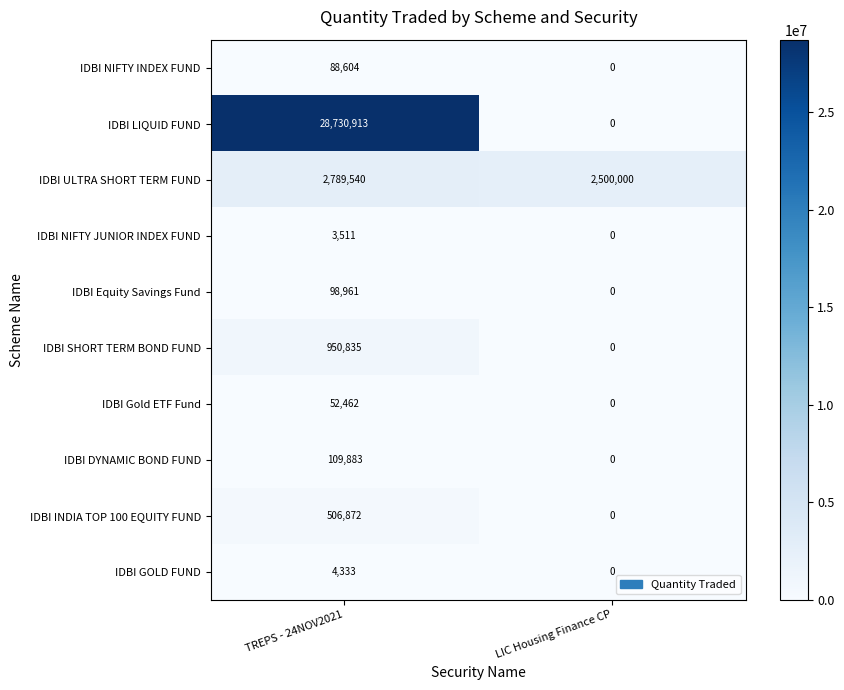

What is the difference between the IDBI GOLD FUND values at TREPS - 24NOV2021 and LIC Housing Finance CP?

4333